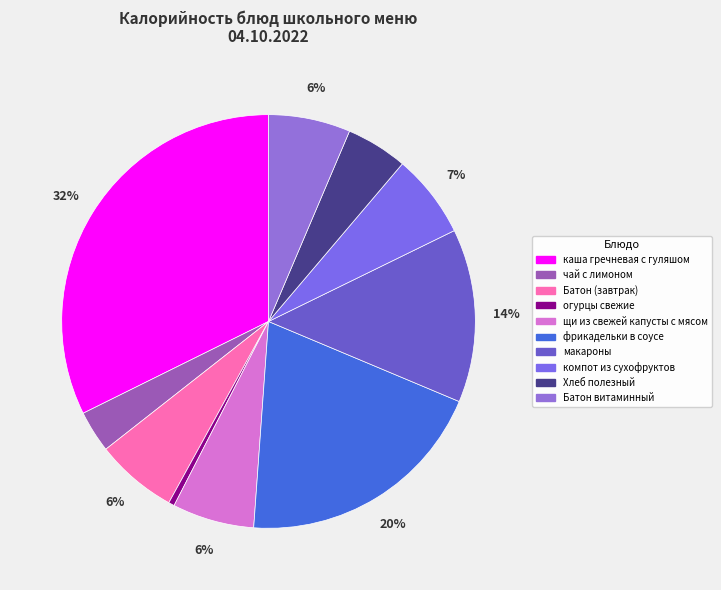

Approximately how many times larger is the value at щи из свежей капусты с мясом compared to Батон (завтрак)?

1.0